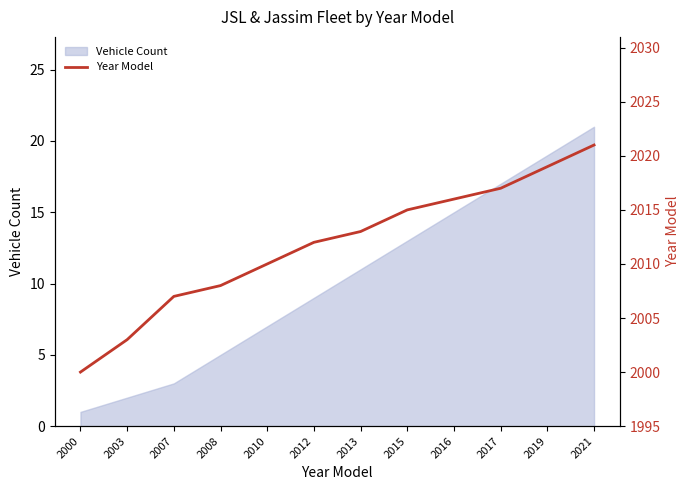

Reading right to left, extract all data points from this chart.

2021	2019	2017	2016	2015	2013	2012	2010	2008	2007	2003	2000